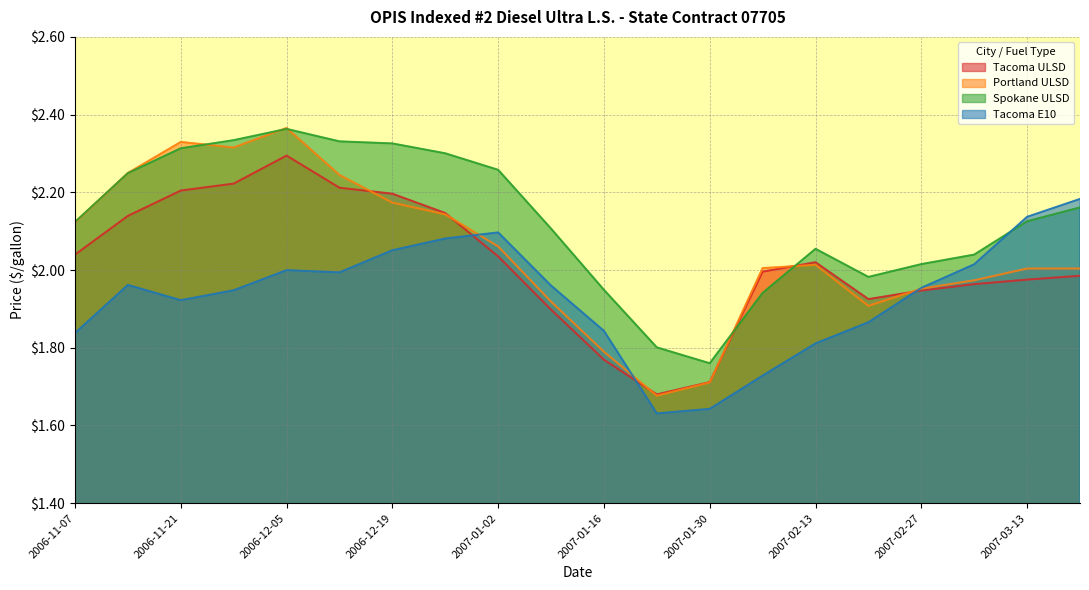

What value does the Tacoma E10 series have at 2007-01-23?

1.6